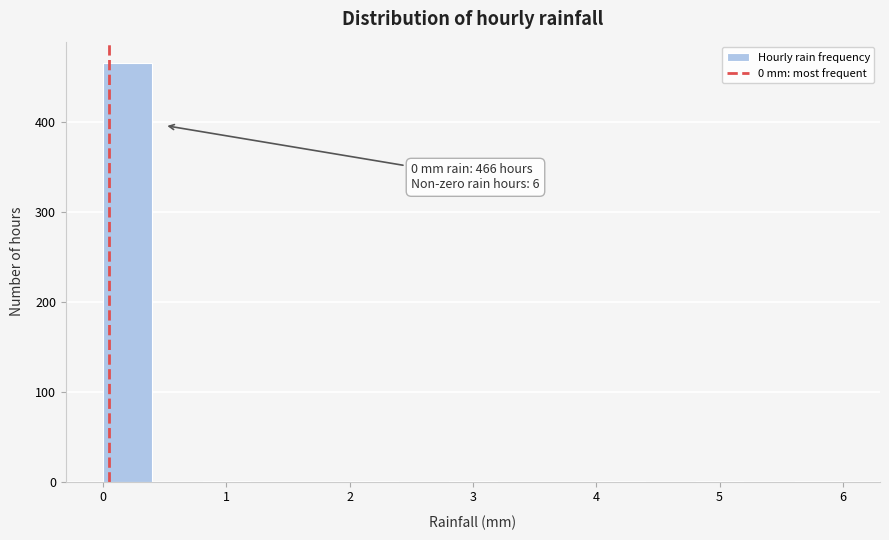

Over which range of the x-axis is the bar tallest?

0.0 to 0.4